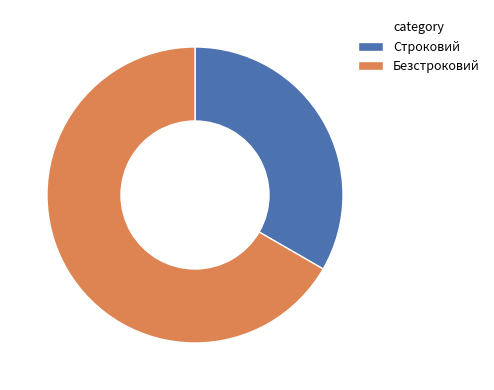

Do Строковий and Безстроковий together represent more than half of the pie?

Yes